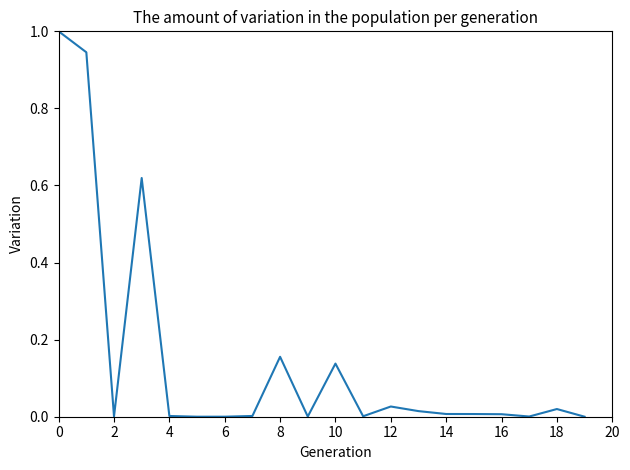

What is the difference between the maximum and minimum values?

1.0